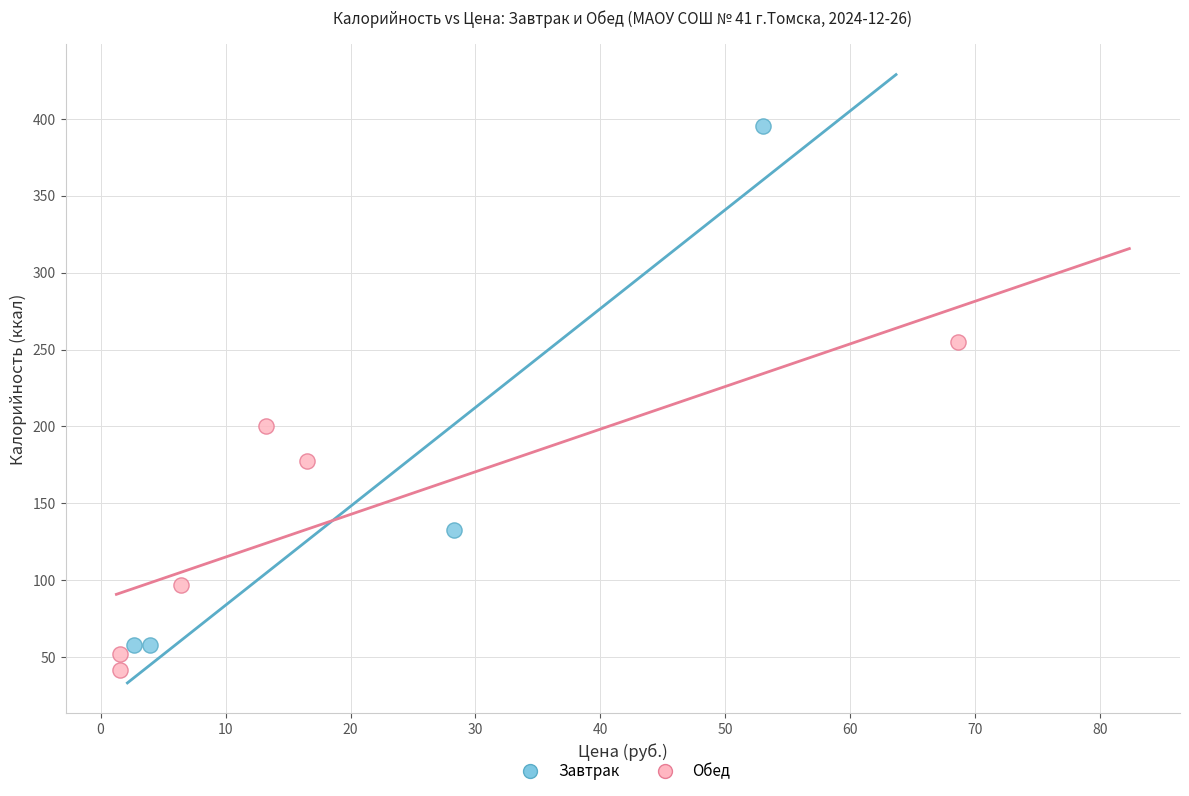

Which series has the widest spread of Y values?

Завтрак